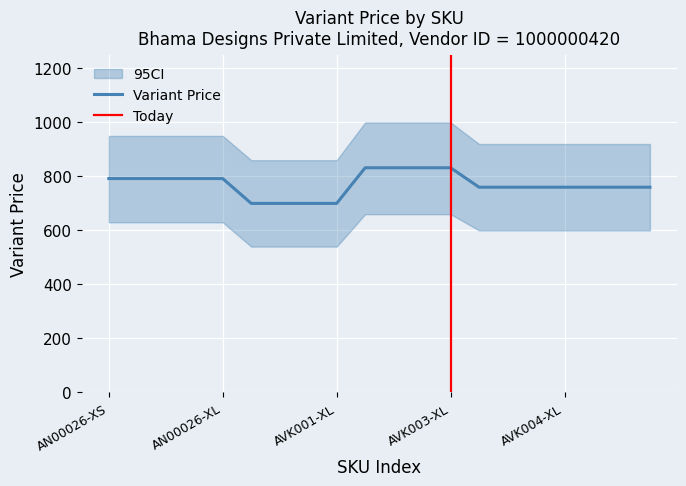

What is the minimum value for Variant Price?

700